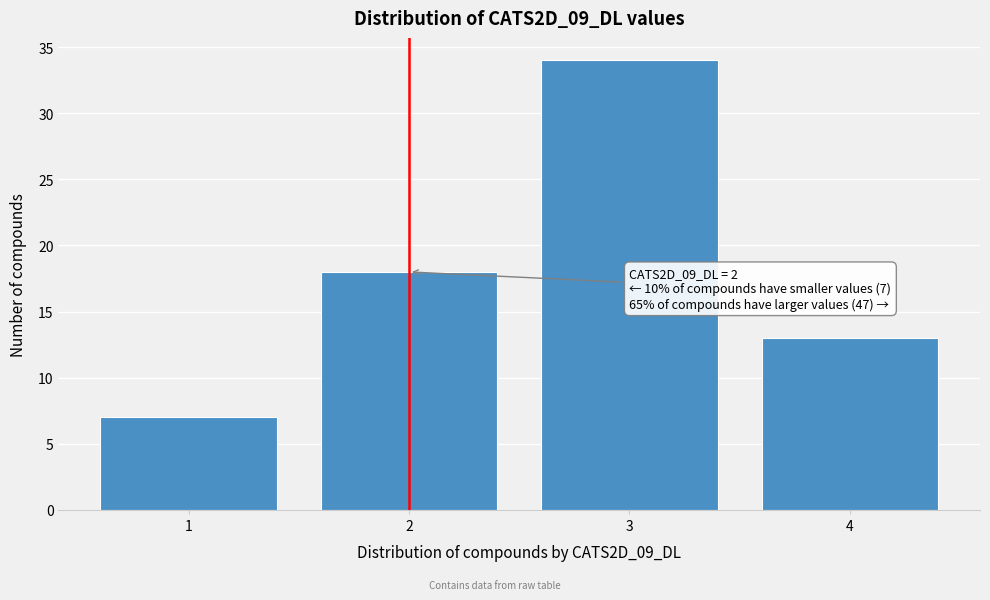

Which range on the x-axis has the tallest bar?

2.5 to 3.5